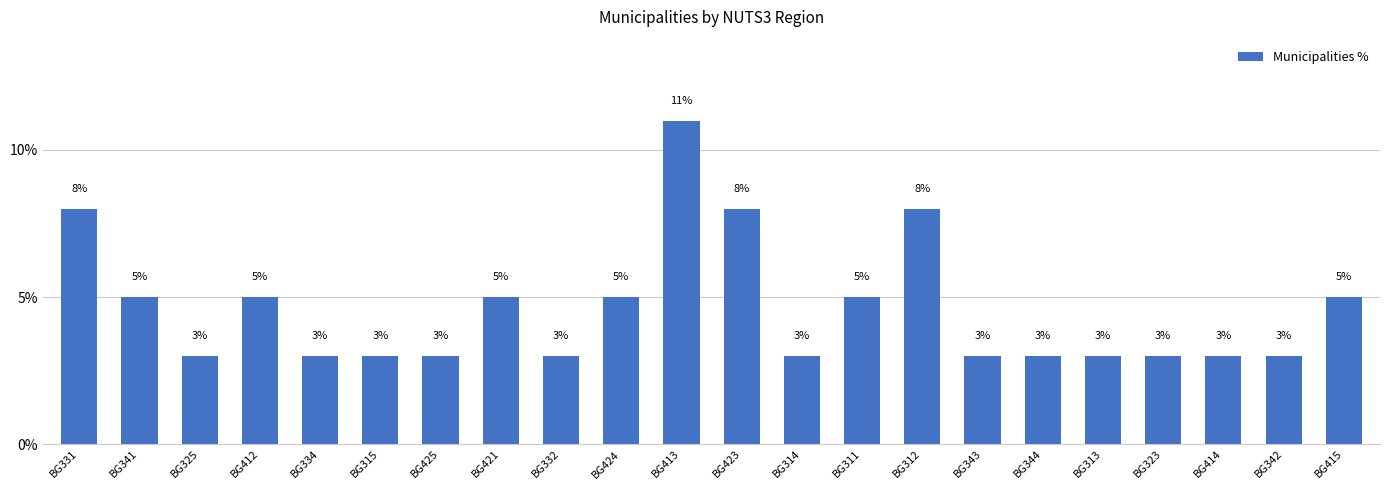

Approximately how many times larger is the value at BG325 compared to BG314?

1.0